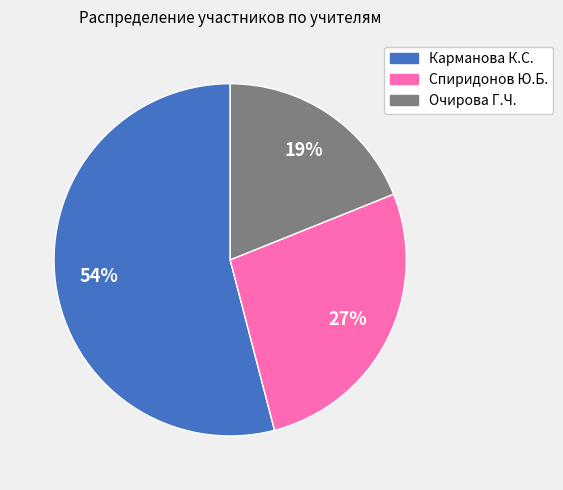

The Спиридонов Ю.Б. slice represents 27% of the pie. True or false?

True